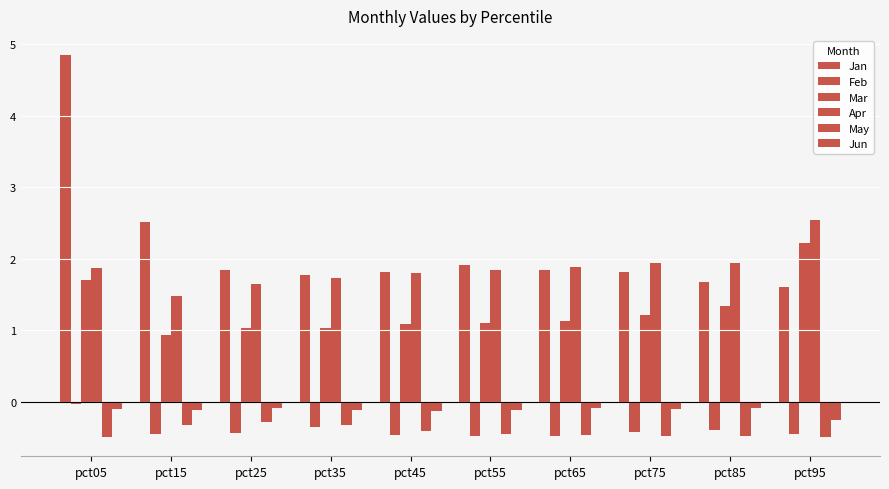

How many series are shown in this chart?

6